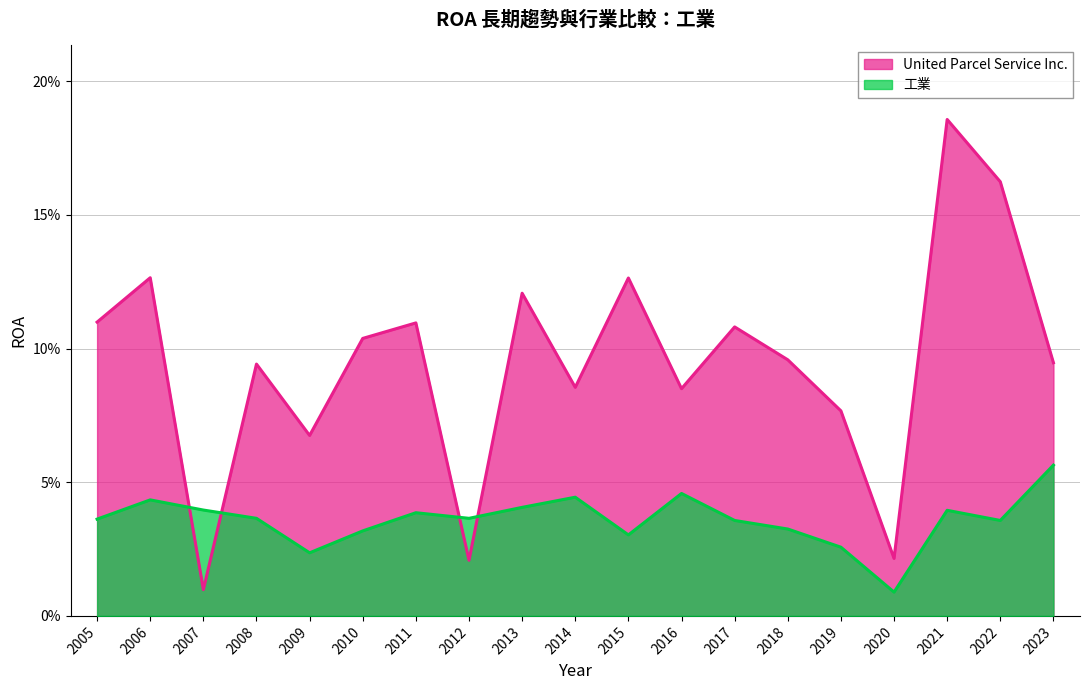

Reading right to left, list all the values displayed in this chart.

United Parcel Service Inc.: 0.1	0.2	0.2	0.0	0.1	0.1	0.1	0.1	0.1	0.1	0.1	0.0	0.1	0.1	0.1	0.1	0.0	0.1	0.1
工業: 0.1	0.0	0.0	0.0	0.0	0.0	0.0	0.0	0.0	0.0	0.0	0.0	0.0	0.0	0.0	0.0	0.0	0.0	0.0